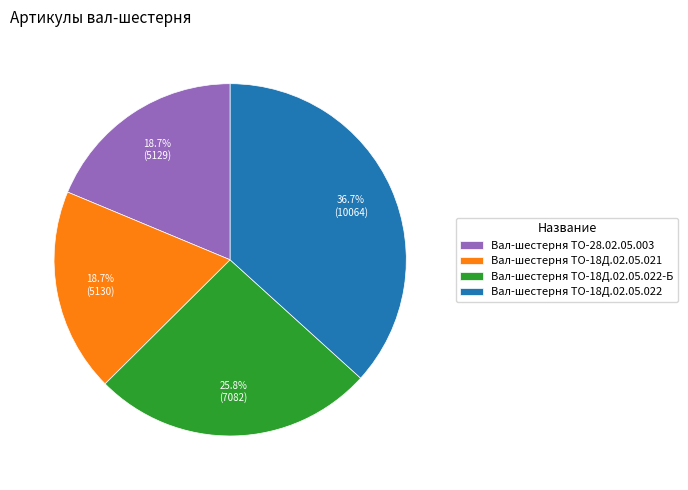

Does Вал-шестерня ТО-18Д.02.05.021 represent more than half of the total?

No